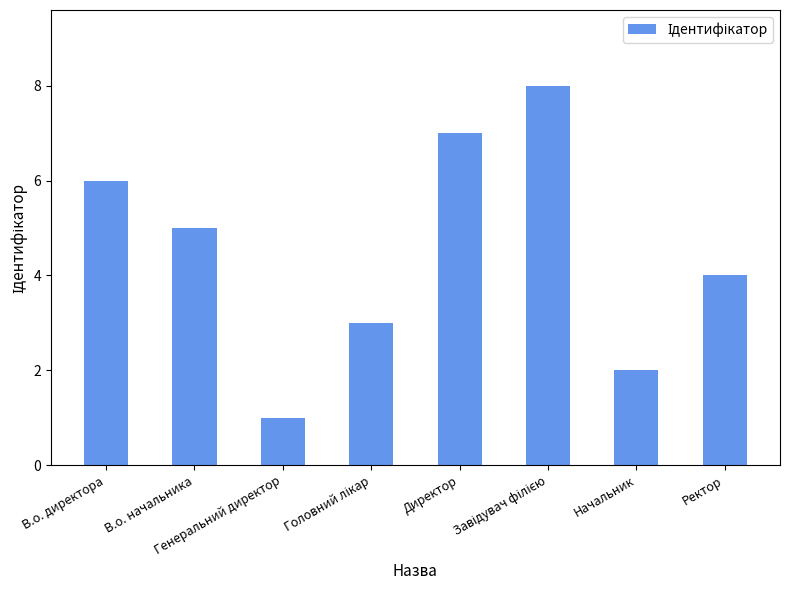

What is the sum of all values?

36